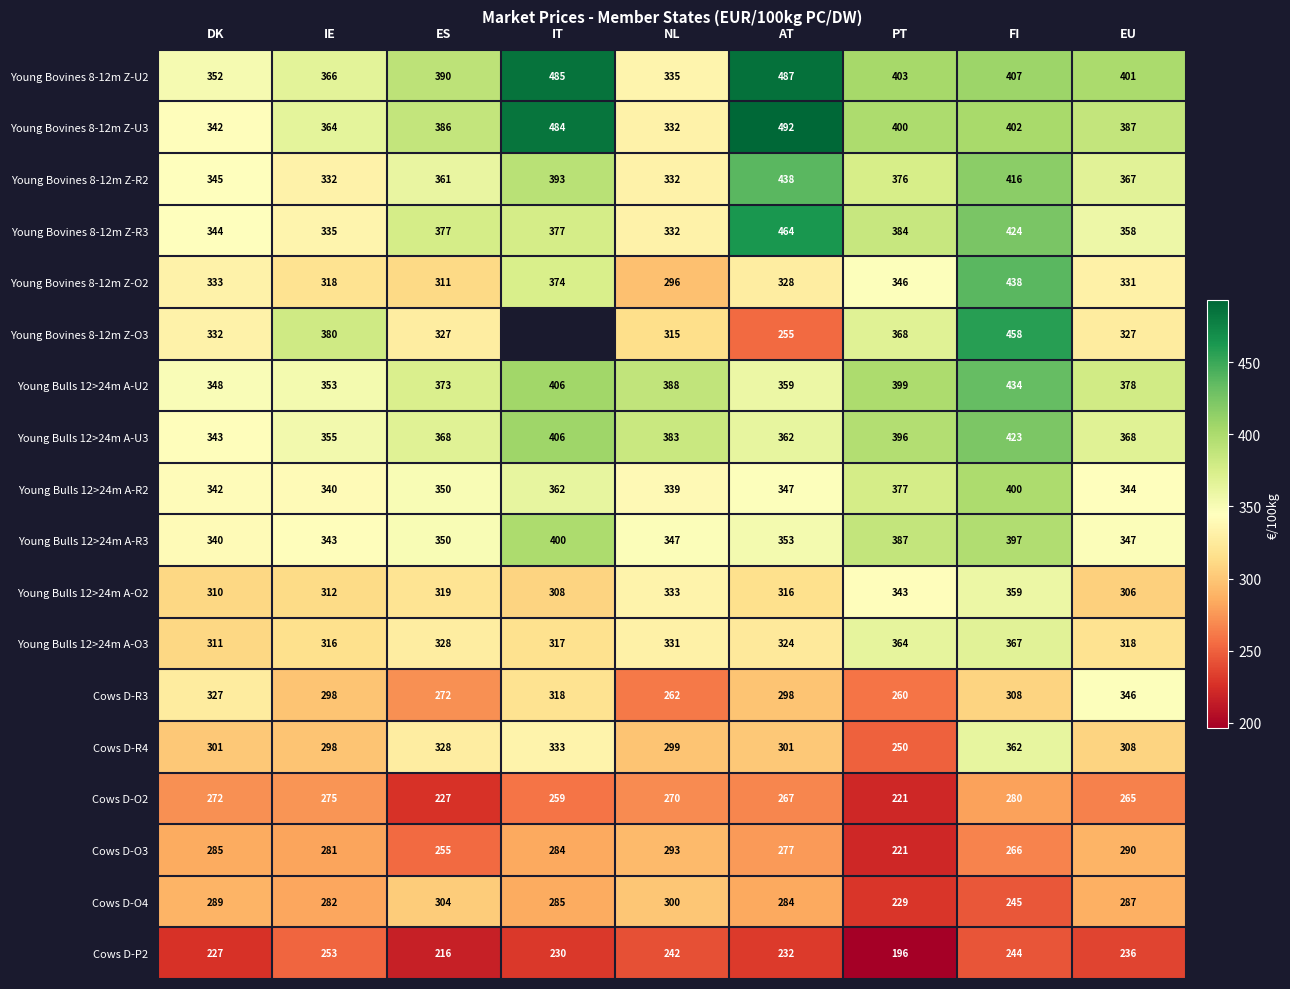

Which category has the lowest value across all series?

PT